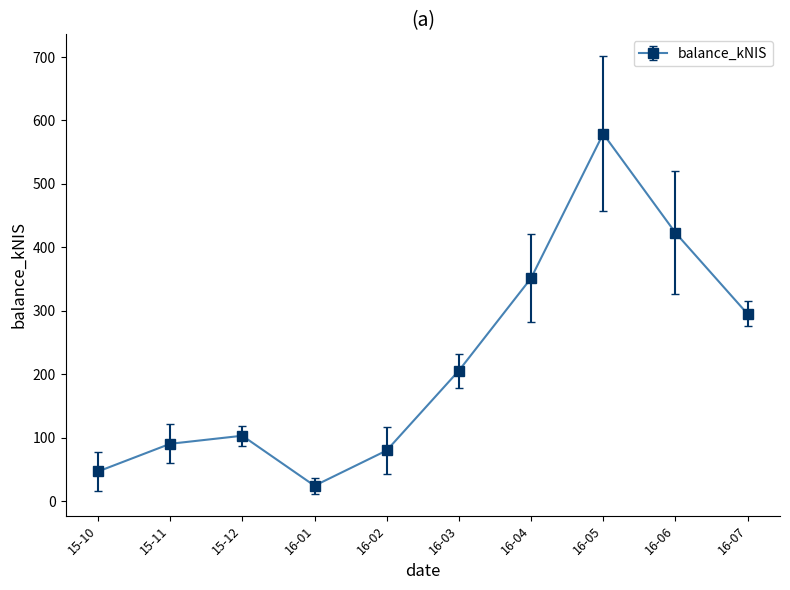

Which label corresponds to the largest value in the chart?

16-05